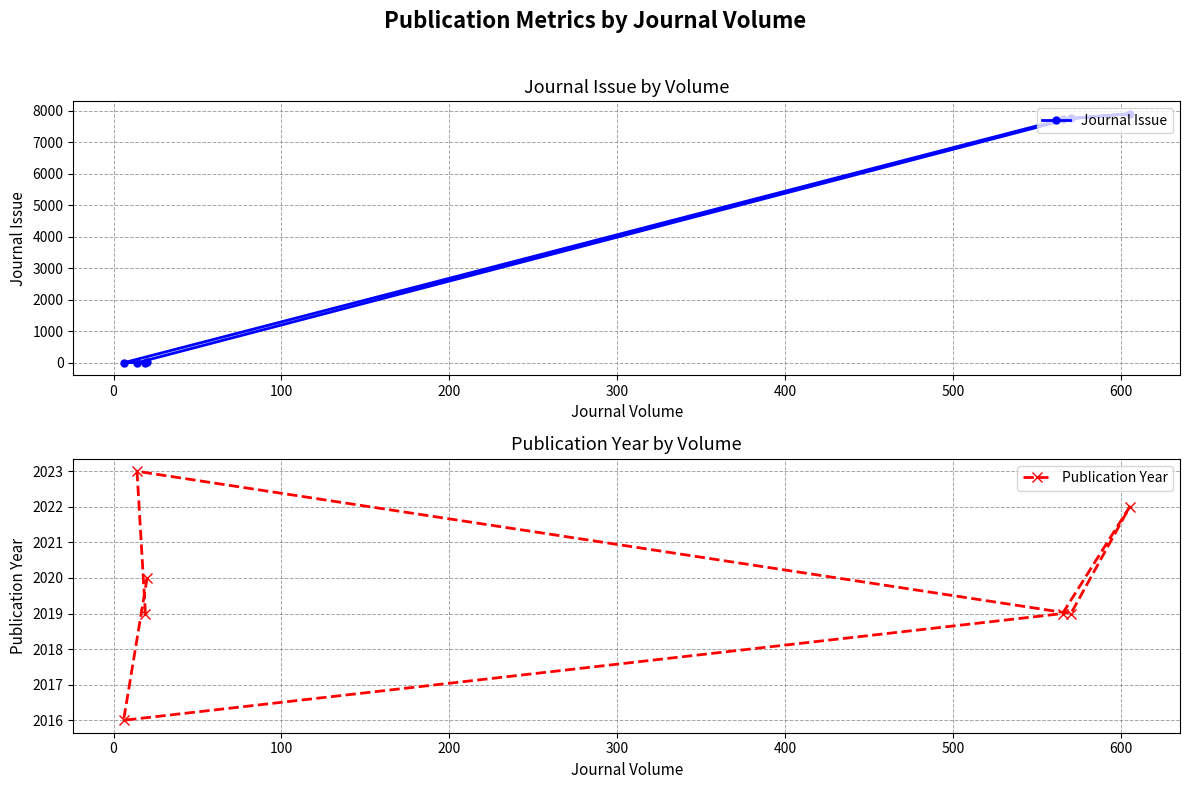

What is the maximum value for Journal Issue?

7910